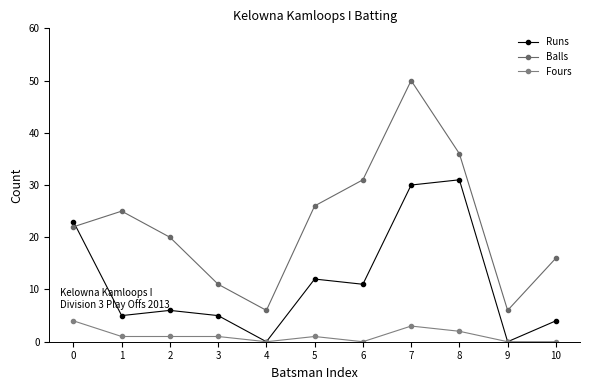

Reading left to right, list all the values displayed in this chart.

Runs: 0=23	1=5	2=6	3=5	4=0	5=12	6=11	7=30	8=31	9=0	10=4
Balls: 0=22	1=25	2=20	3=11	4=6	5=26	6=31	7=50	8=36	9=6	10=16
Fours: 0=4	1=1	2=1	3=1	4=0	5=1	6=0	7=3	8=2	9=0	10=0